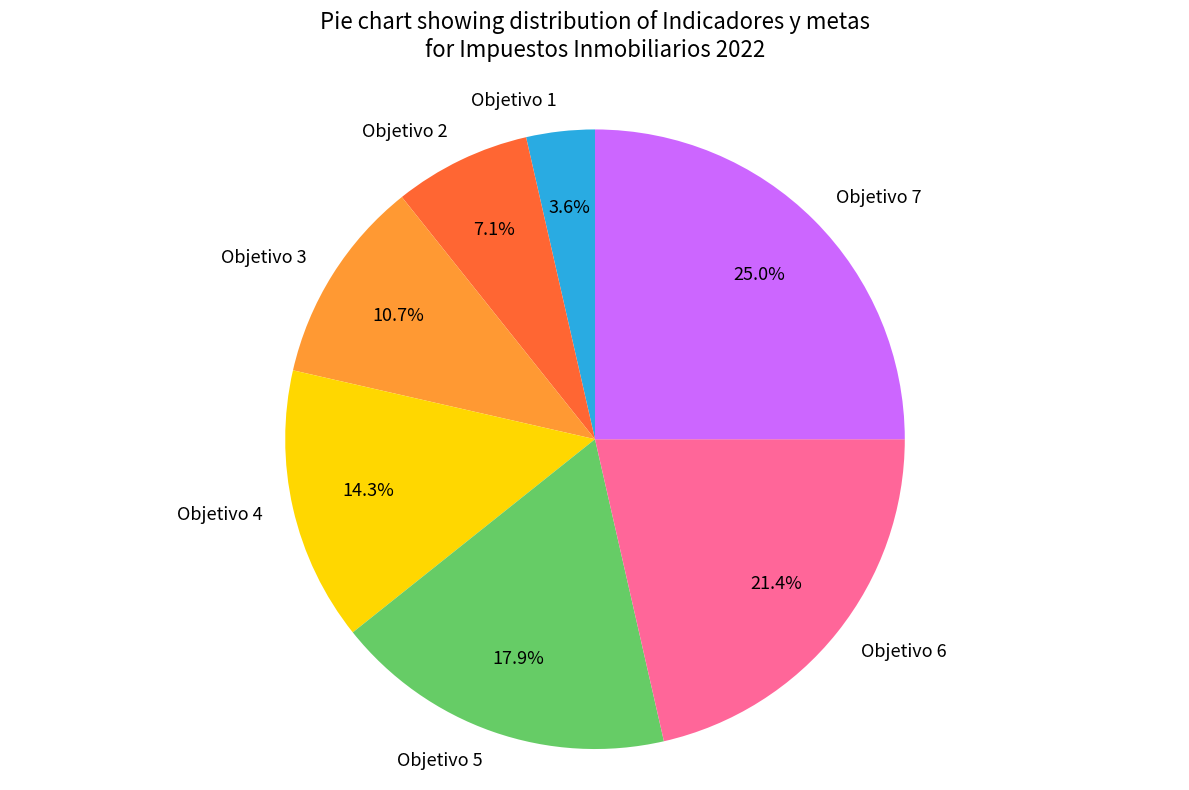

Is there a majority slice in this chart?

No